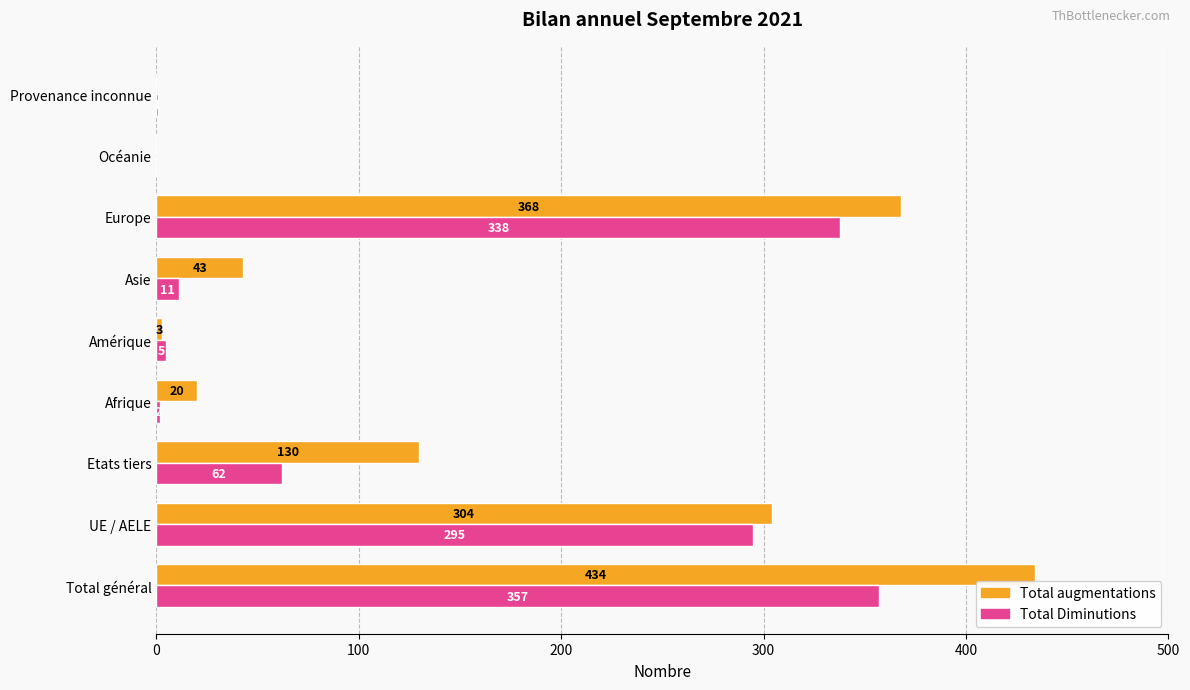

What is the sum of all Total Diminutions values?

1071